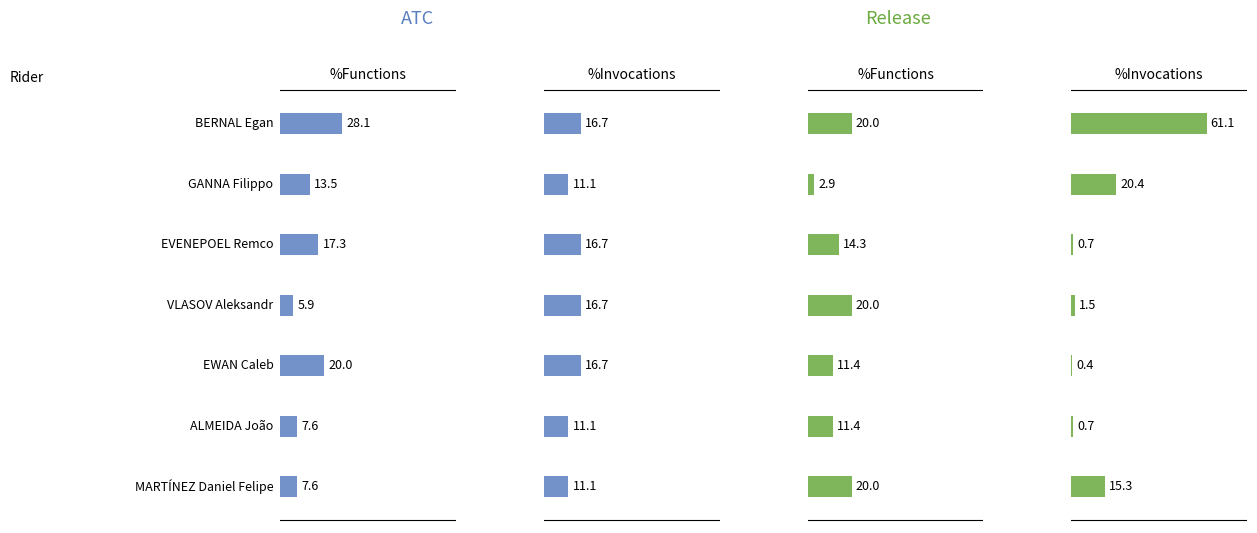

Reading left to right, extract all data points from this chart.

ATC %Functions: 28.1	13.5	17.3	5.9	20.0	7.6	7.6
ATC %Invocations: 16.7	11.1	16.7	16.7	16.7	11.1	11.1
Release %Functions: 20.0	2.9	14.3	20.0	11.4	11.4	20.0
Release %Invocations: 61.1	20.4	0.7	1.5	0.4	0.7	15.3